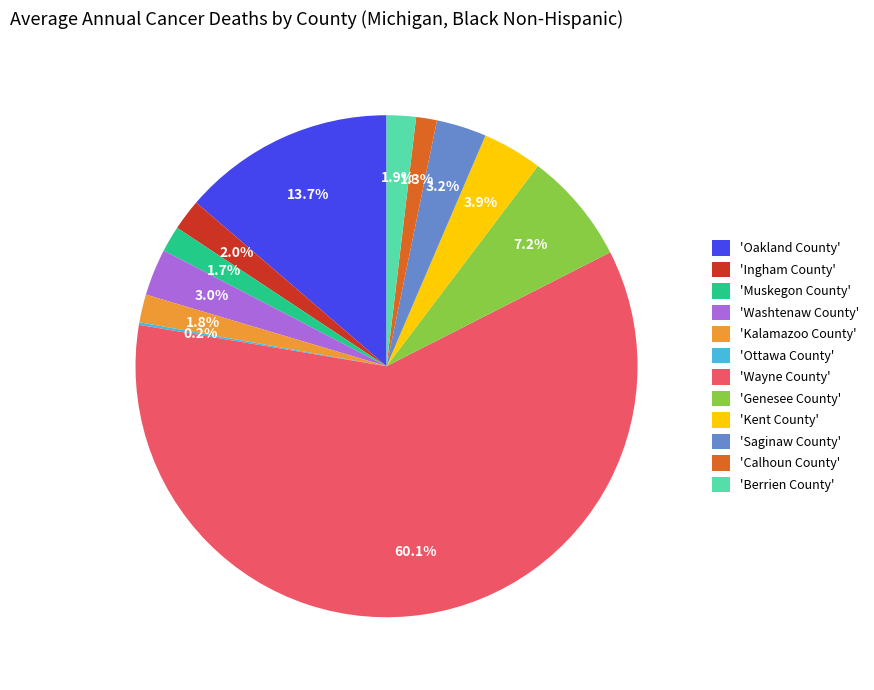

Is 'Wayne County' the majority of the pie?

Yes